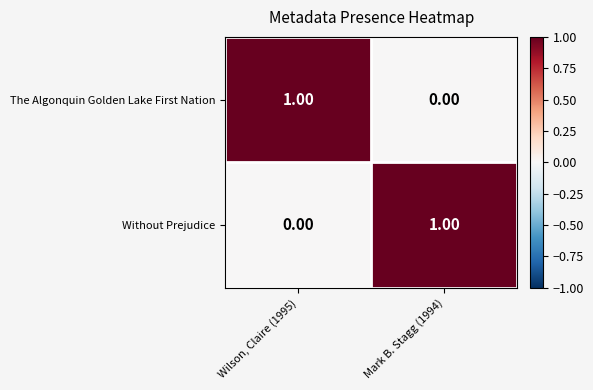

Is the value of The Algonquin Golden Lake First Nation at Mark B. Stagg (1994) greater than the value of Without Prejudice at Mark B. Stagg (1994)?

No